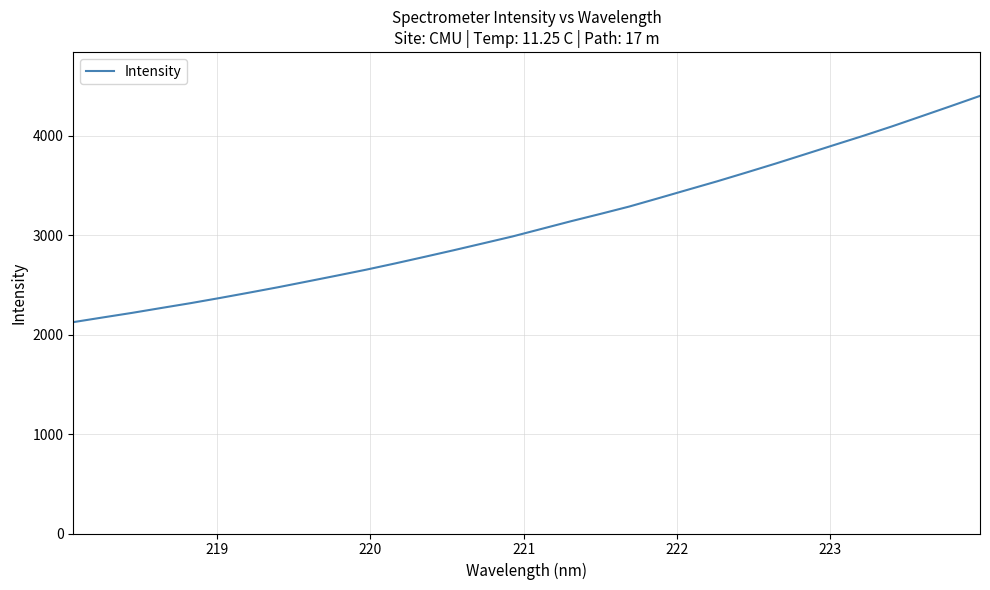

Reading left to right, list all the values displayed in this chart.

2126.9	2173.7	2219.8	2269.0	2317.6	2369.6	2423.4	2478.4	2536.5	2594.9	2654.5	2718.0	2783.9	2850.7	2919.6	2988.7	3065.3	3141.9	3215.1	3290.2	3374.1	3459.1	3543.6	3632.1	3722.1	3815.1	3908.6	4001.4	4098.0	4199.0	4300.6	4403.5